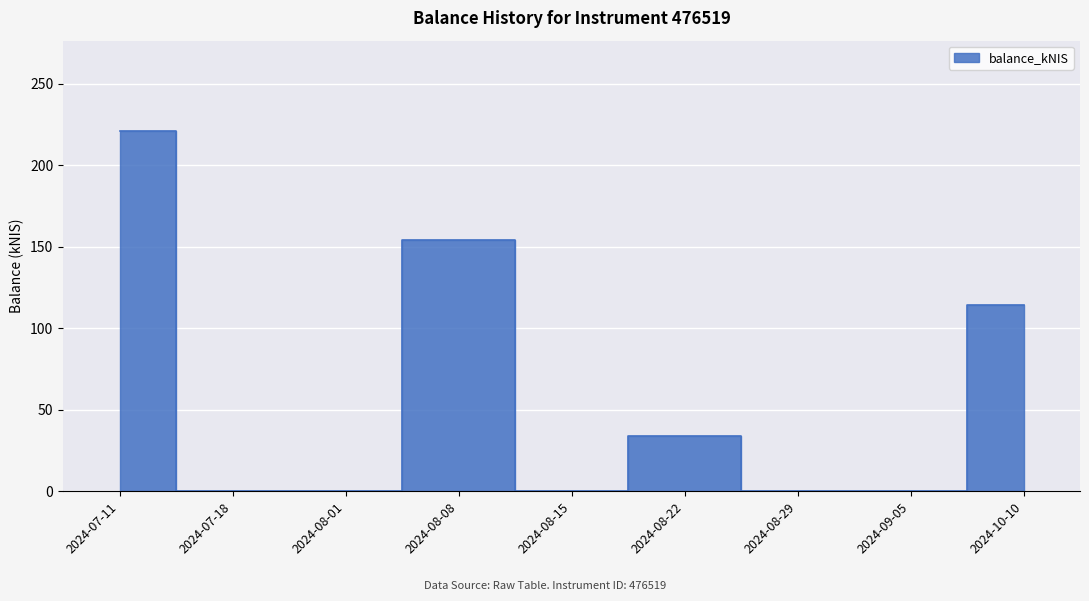

Rank the categories by value from highest to lowest.

2024-07-11, 2024-08-08, 2024-10-10, 2024-08-22, 2024-07-18, 2024-08-01, 2024-08-15, 2024-08-29, 2024-09-05